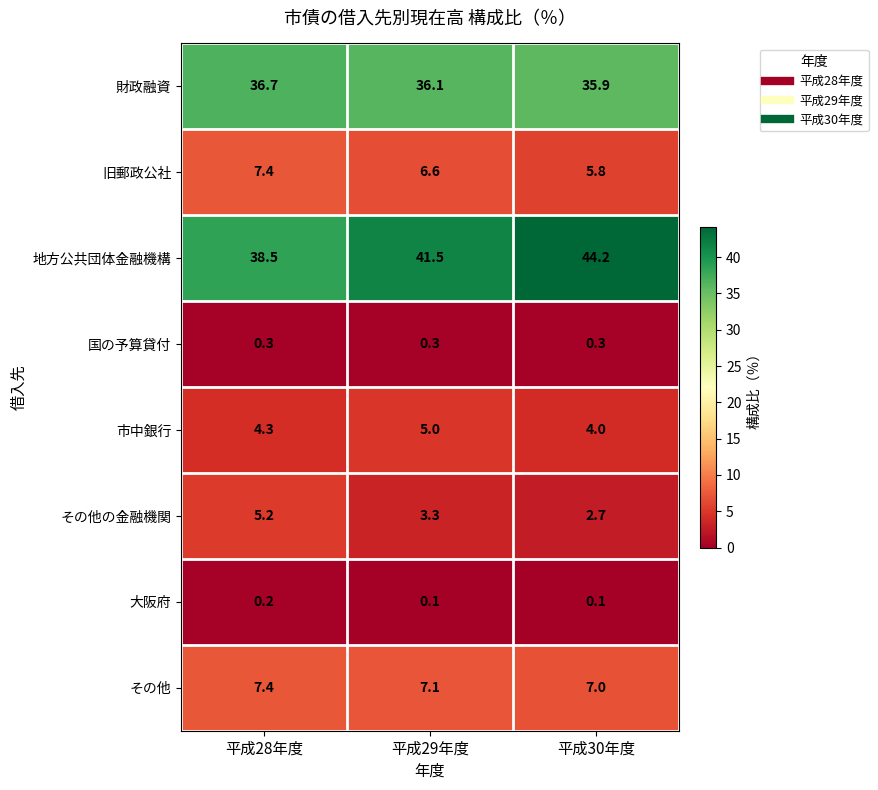

The value of 旧郵政公社 at 平成30年度 is 5.8. True or false?

True